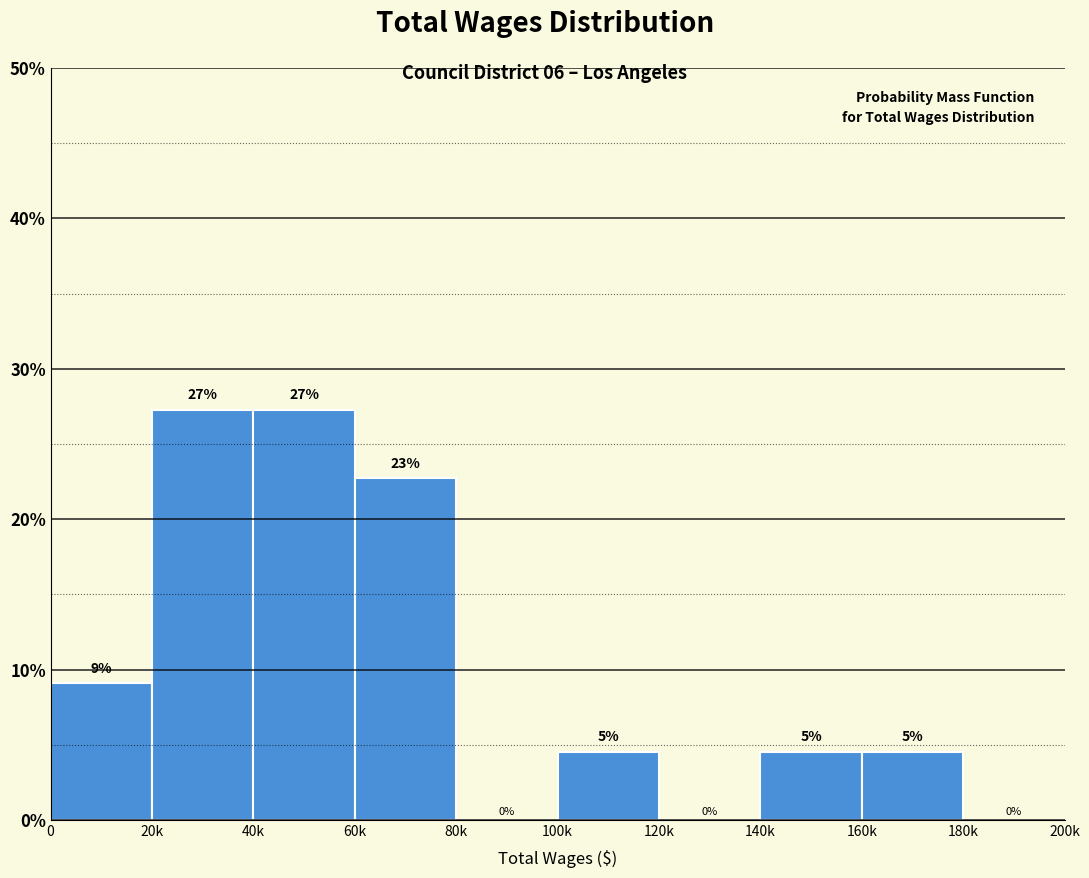

Are the bars horizontal?

No